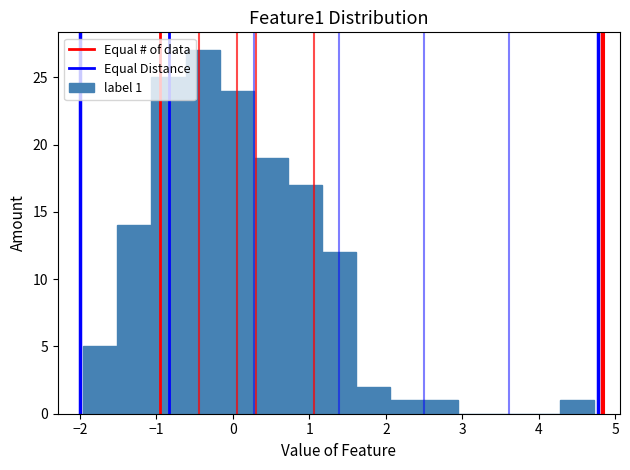

Which range on the x-axis has the tallest bar?

-0.6 to -0.2